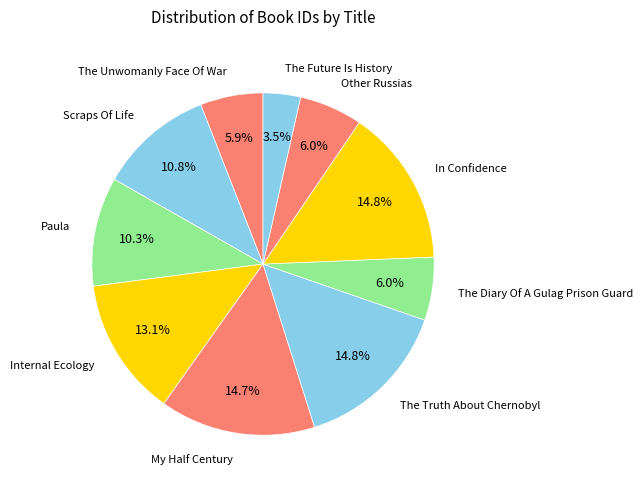

Which has a higher value, In Confidence or Internal Ecology?

In Confidence